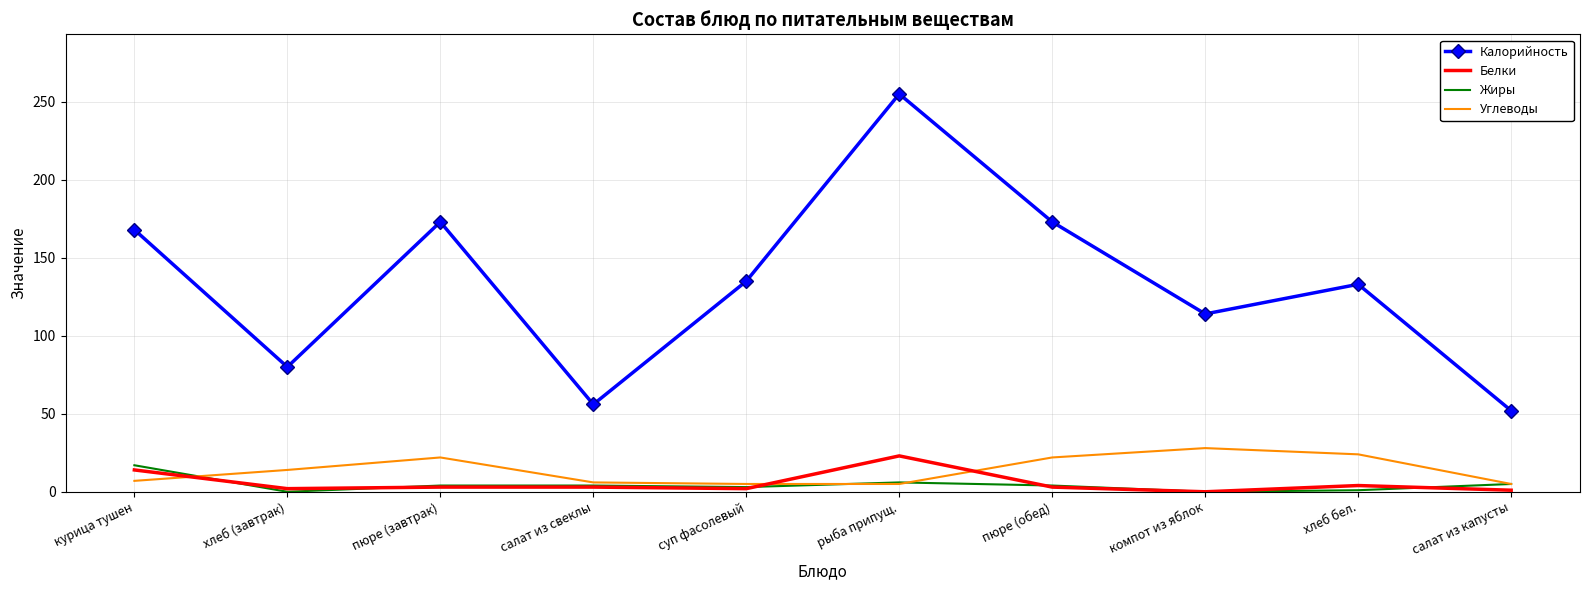

Is the value of Углеводы at компот из яблок greater than the value of Жиры at пюре (обед)?

Yes